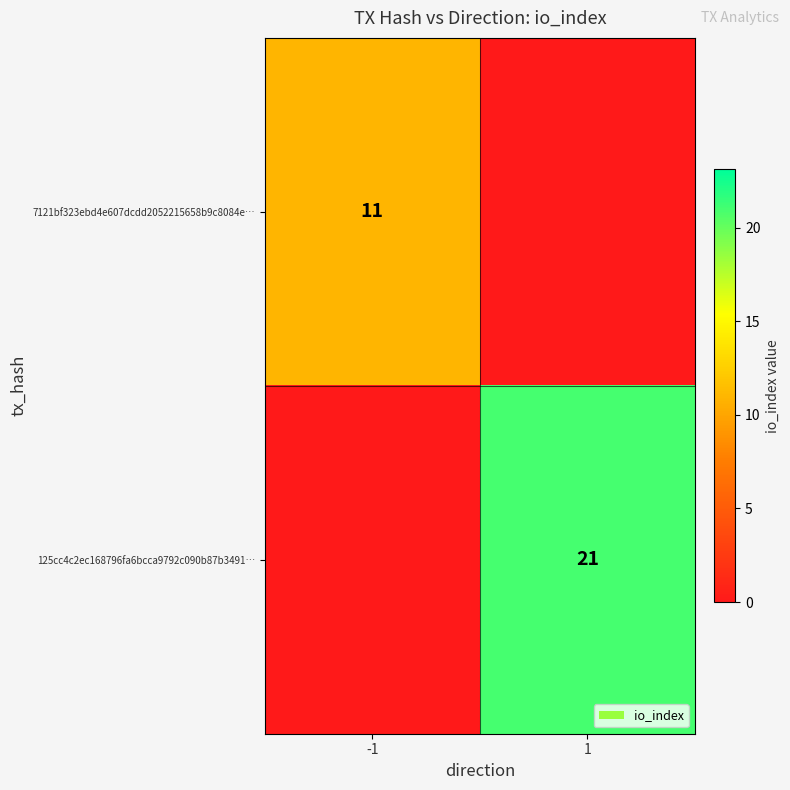

How many categories are shown in the chart?

2